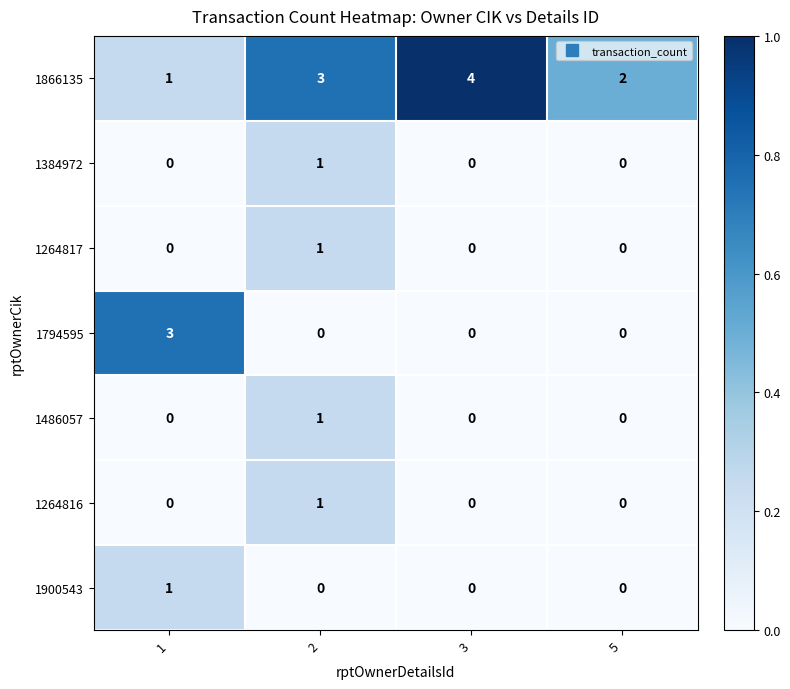

Count the 1264817 values in the range 0 to 1.

4